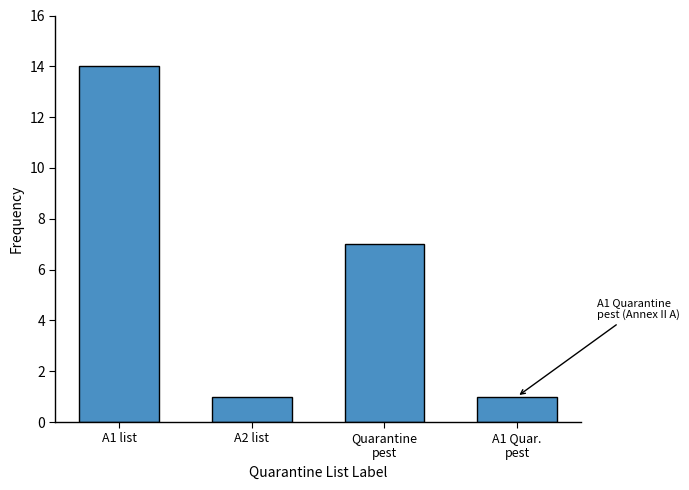

Reading right to left, transcribe all the data shown in this chart.

1	7	1	14